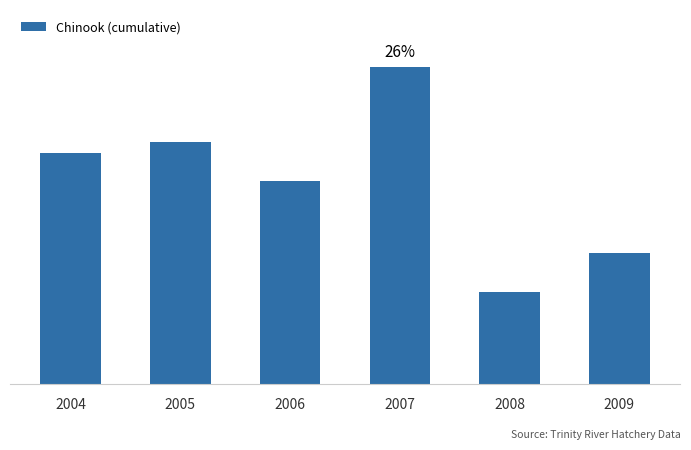

Does the chart contain any negative values?

No